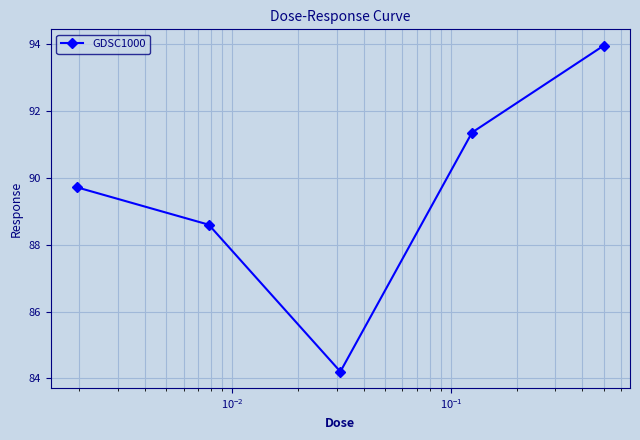

What is the value of the 4th point from the left?

91.4